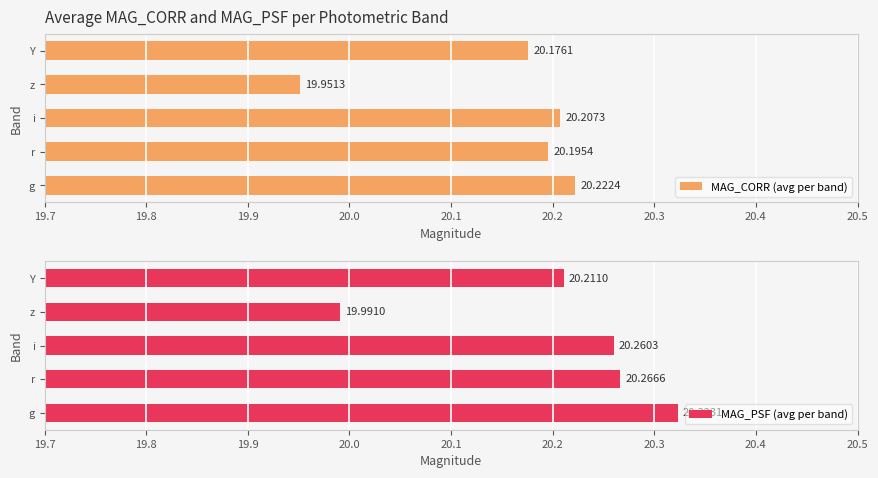

Does the chart contain any negative values?

No